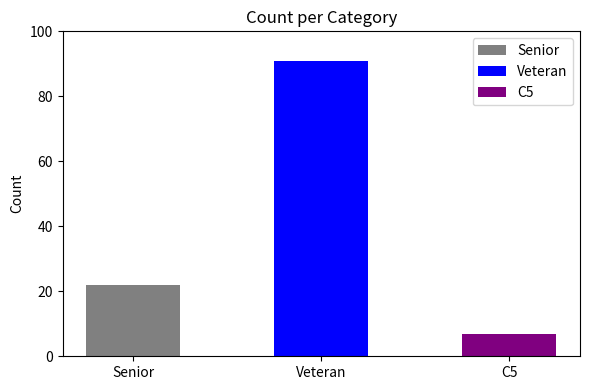

Rank the categories by value from highest to lowest.

Veteran, Senior, C5